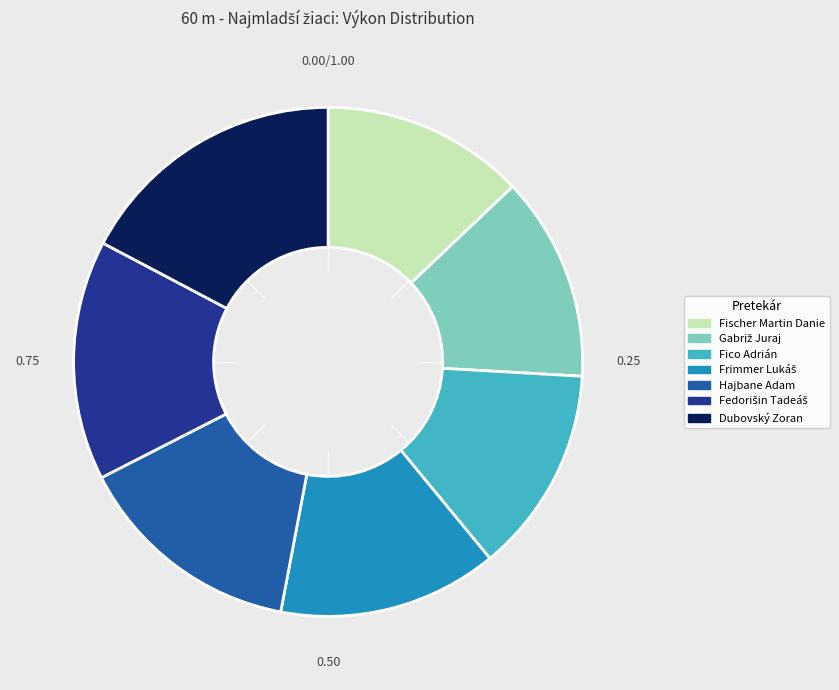

Between Dubovský Zoran and Fischer Martin Danie, which is larger?

Dubovský Zoran